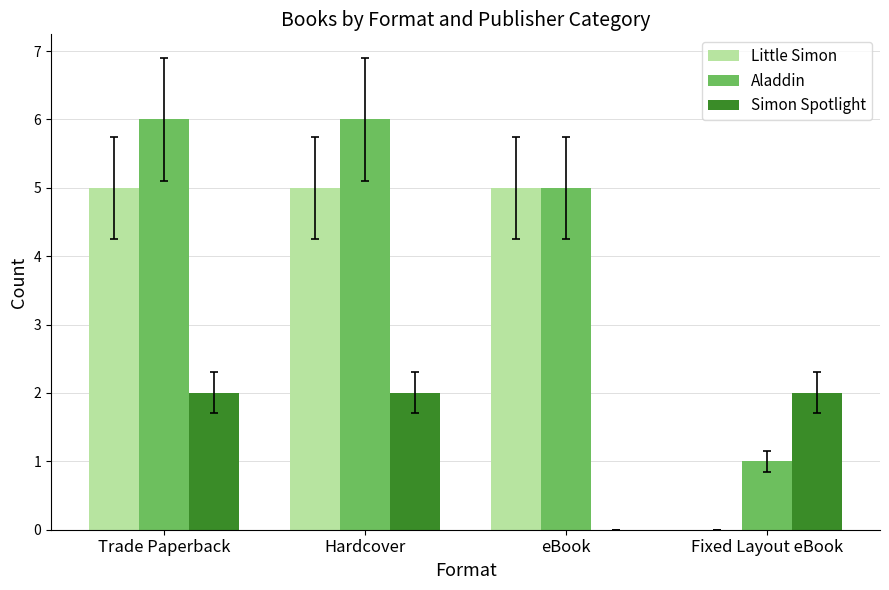

How many data points does each series have?

4